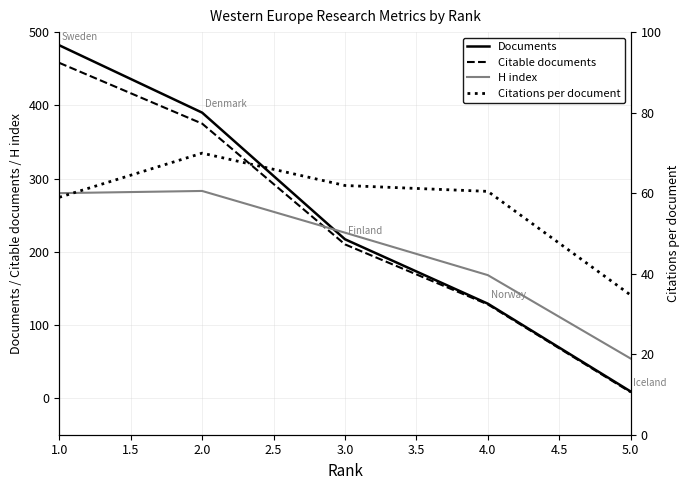

At how many categories does at least one series exceed 290?

2